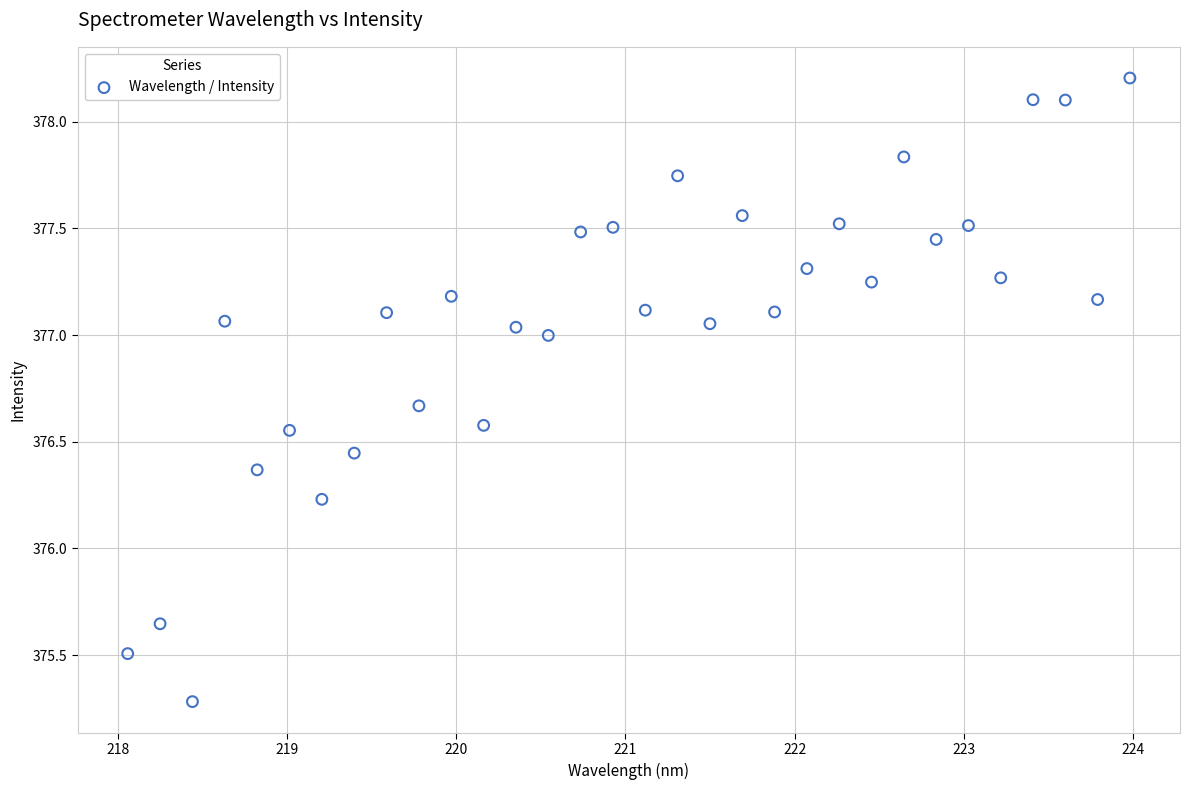

What Y value in the scatter plot is closest to 376?

376.2